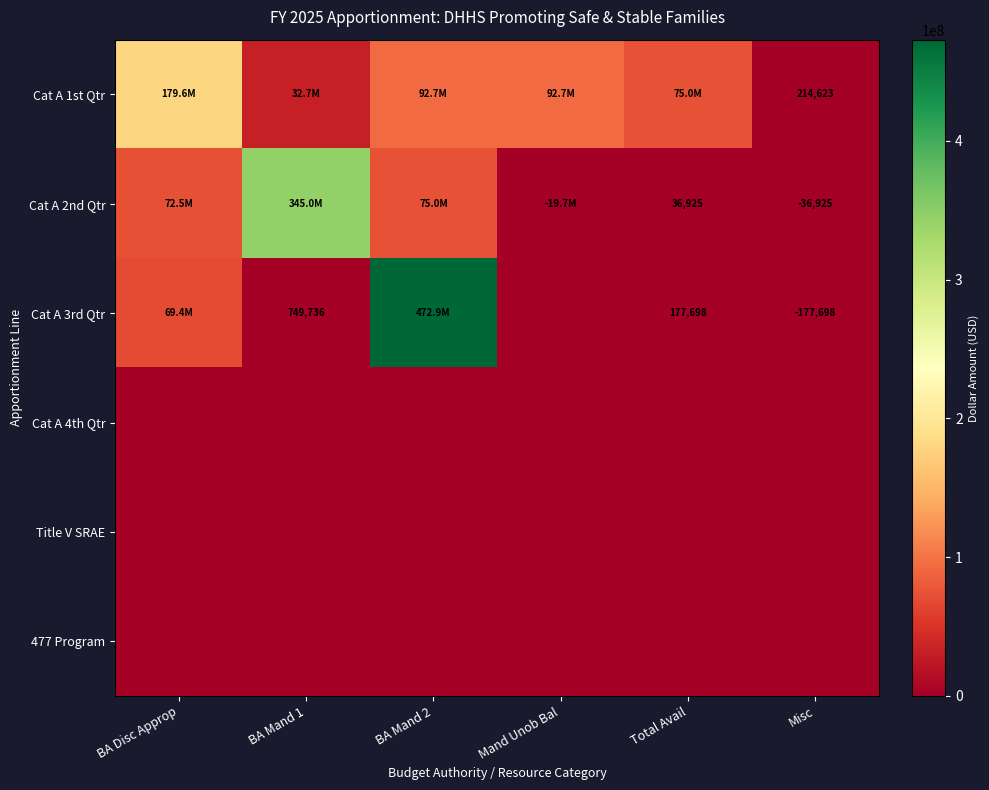

List the series in order of their peak value, highest first.

Cat A 3rd Qtr, Cat A 2nd Qtr, Cat A 1st Qtr, Cat A 4th Qtr, Title V SRAE, 477 Program